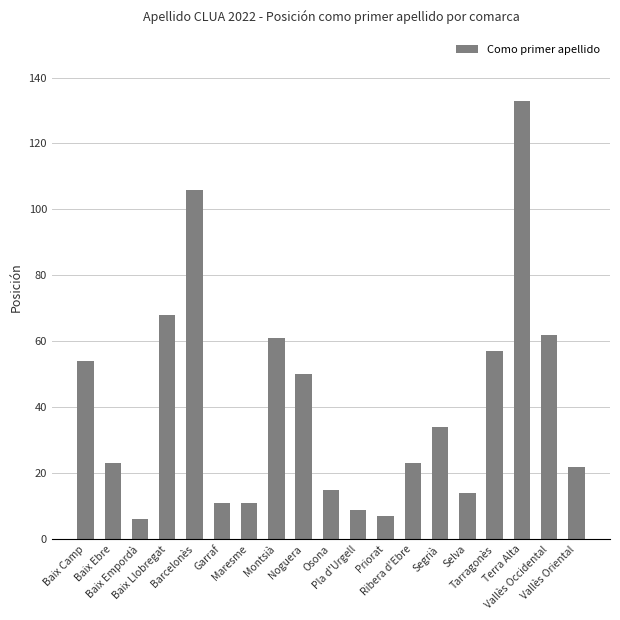

What is the change in value from Barcelonès to Garraf?

-95